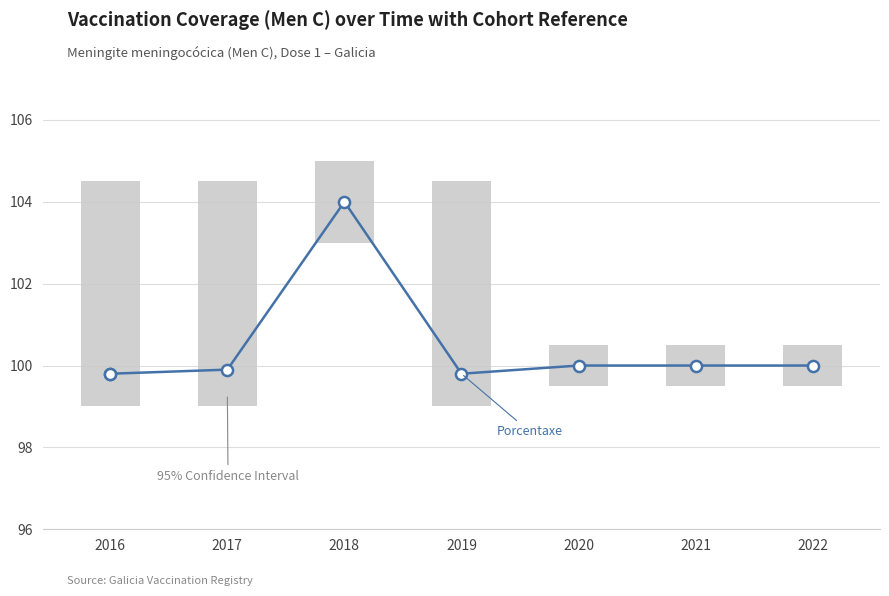

How many values in the Porcentaxe series are below 100?

3